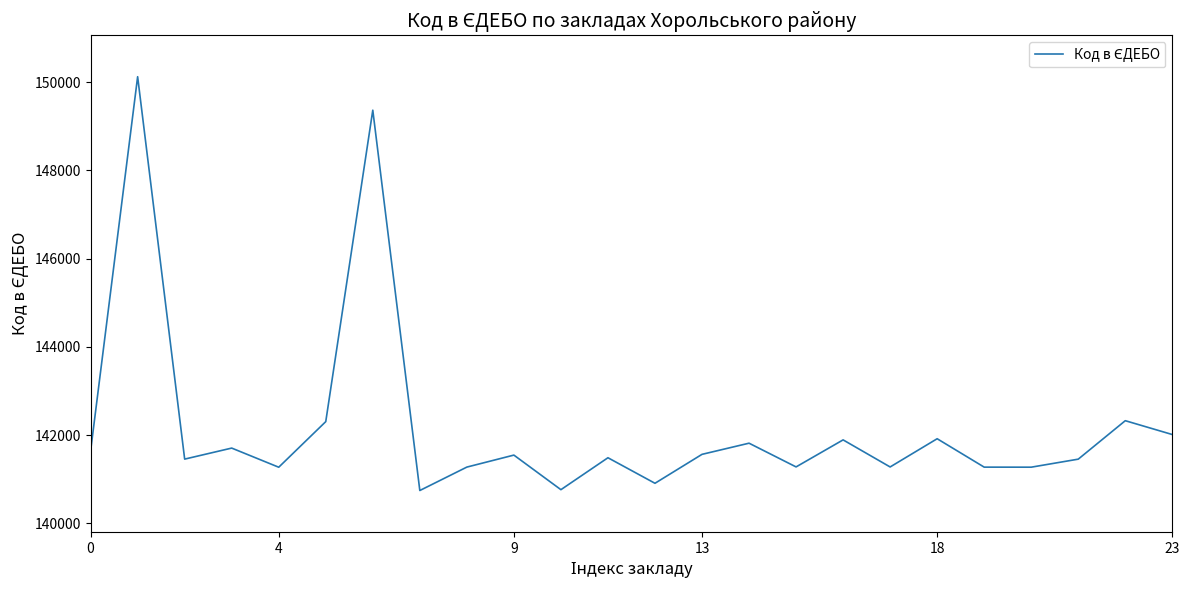

What is the difference between the maximum and minimum values?

9382